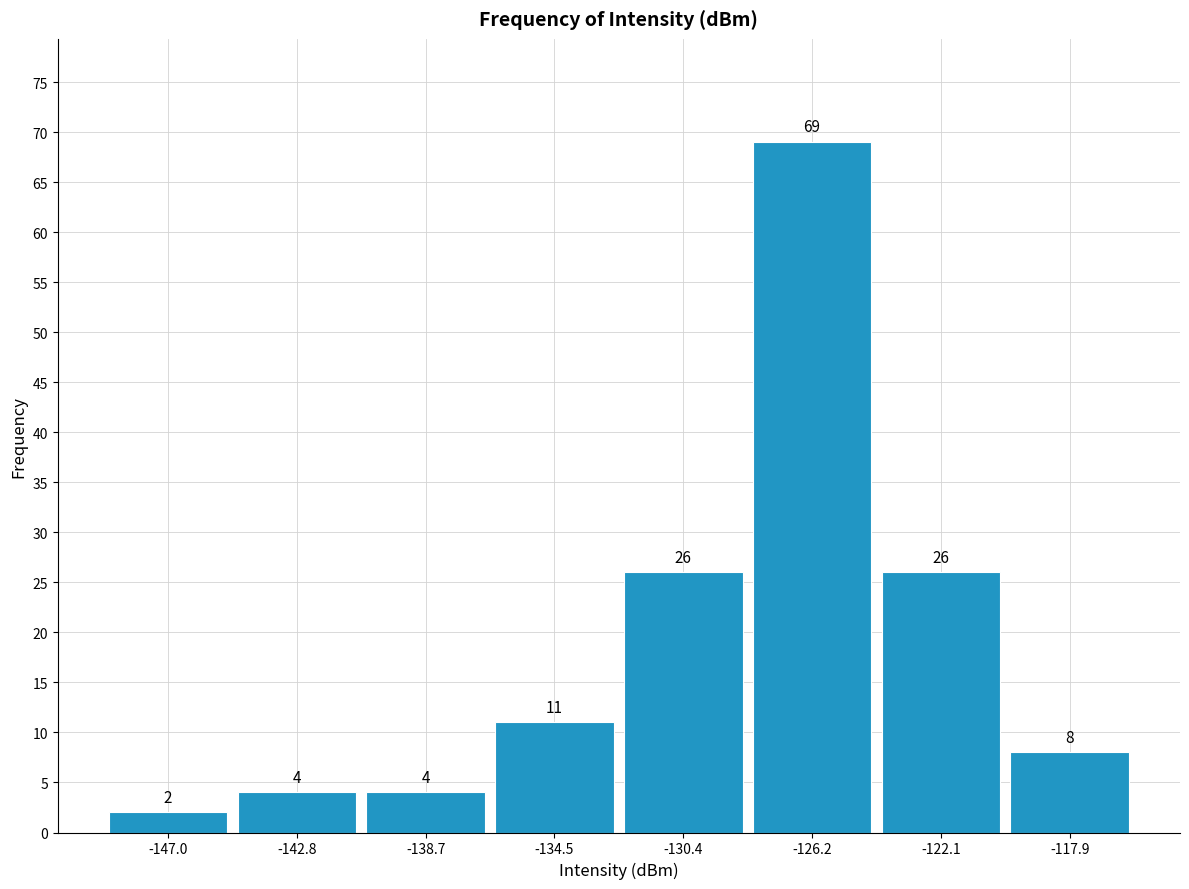

How tall is the bar that spans -145.0 to -141.0 on the x-axis? The bar edges are not printed on the chart, so give them approximately, as read against the axis.

4